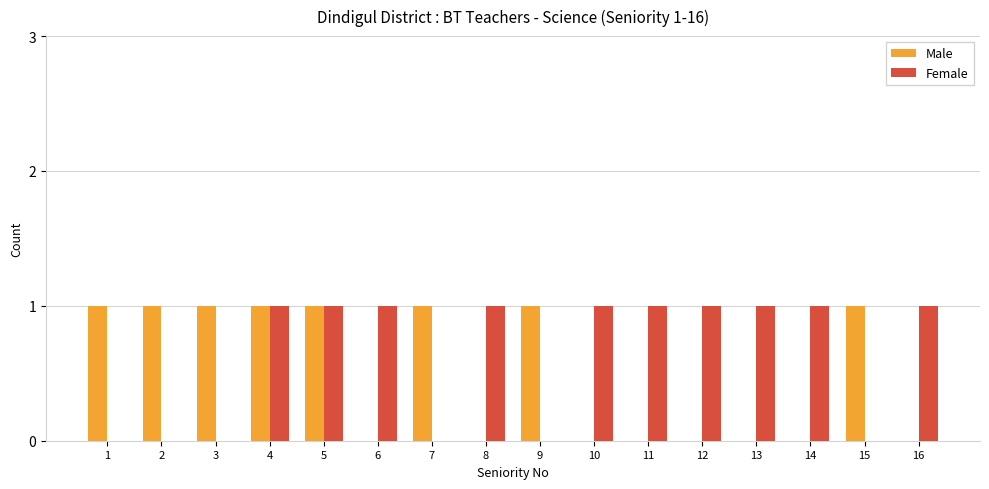

True or false: Male has a value of 1 at 16.

False